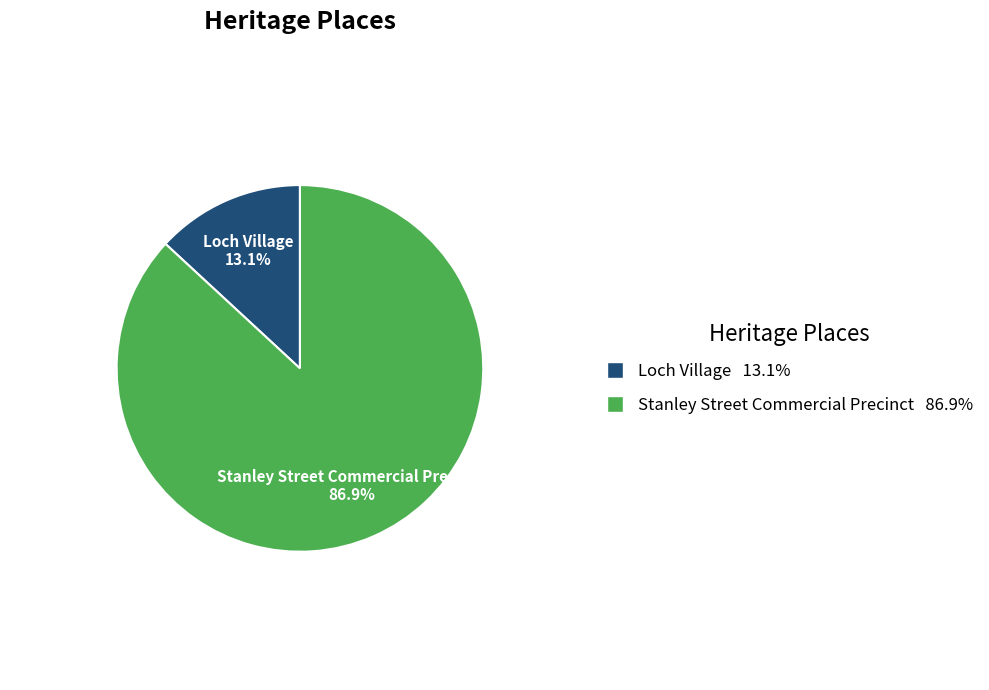

To the nearest percent, what portion does Stanley Street Commercial Precinct represent?

87%